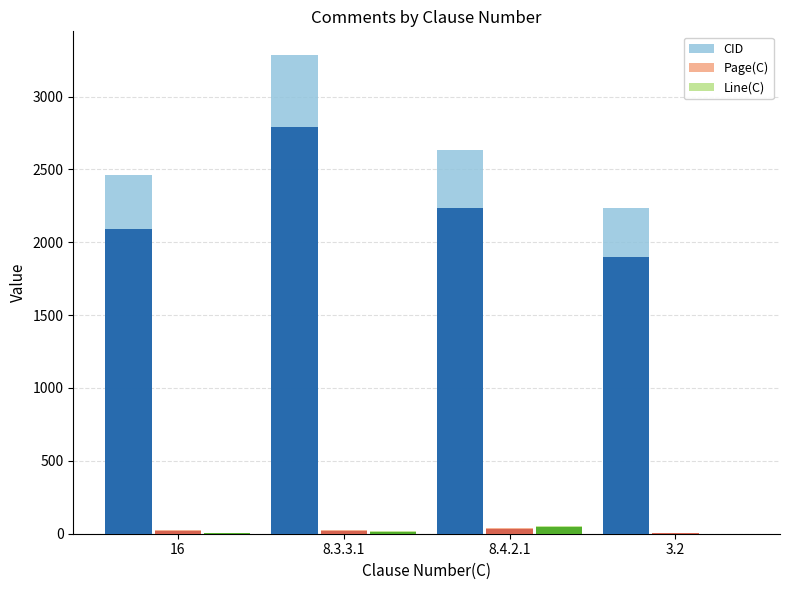

Rank the categories by CID value from lowest to highest.

3.2, 16, 8.4.2.1, 8.3.3.1